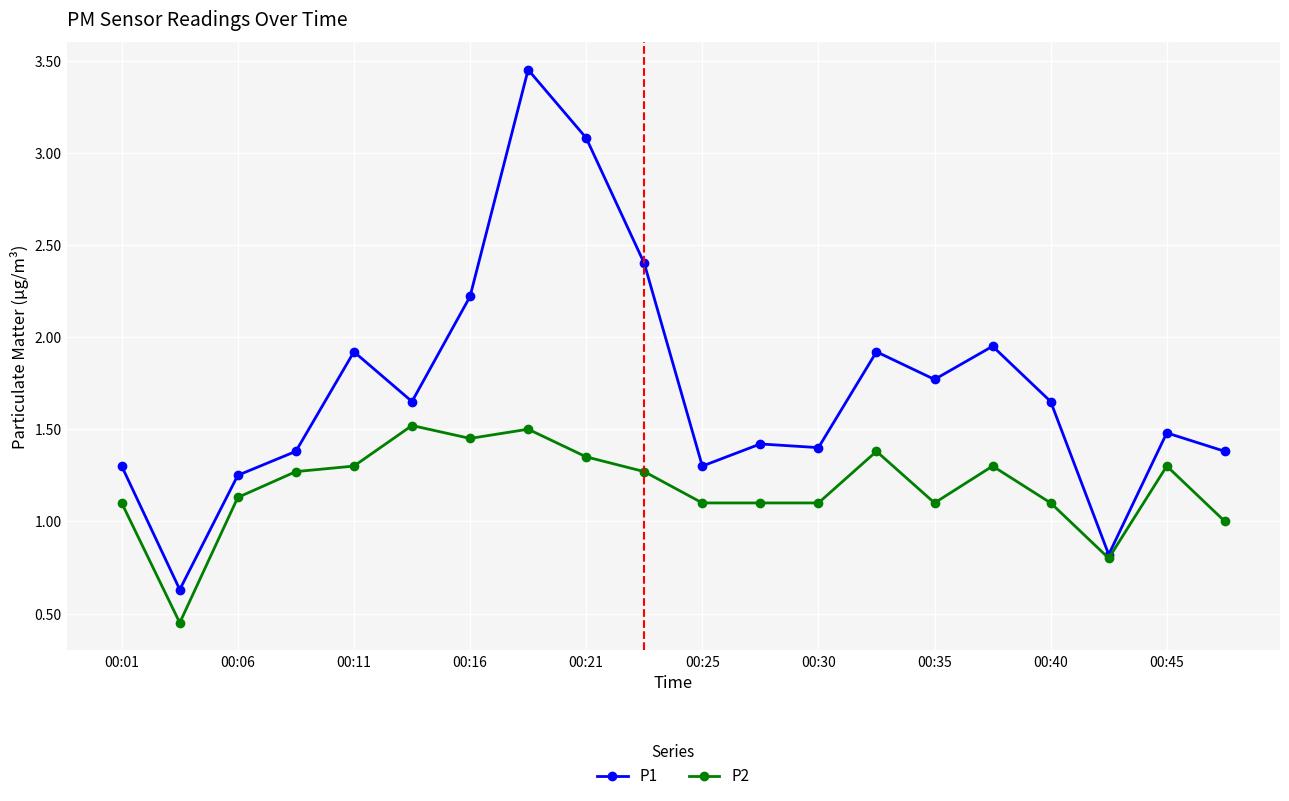

Count the number of categories in the chart.

20